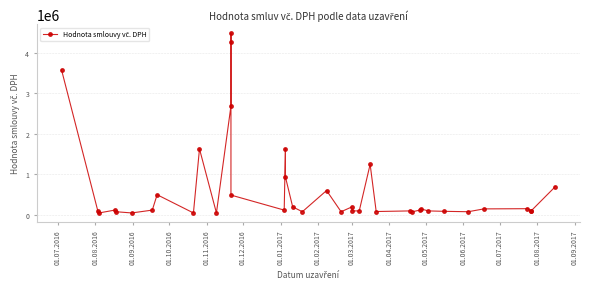

Is it true that the value at 01.10.2016 is 120000.0?

True